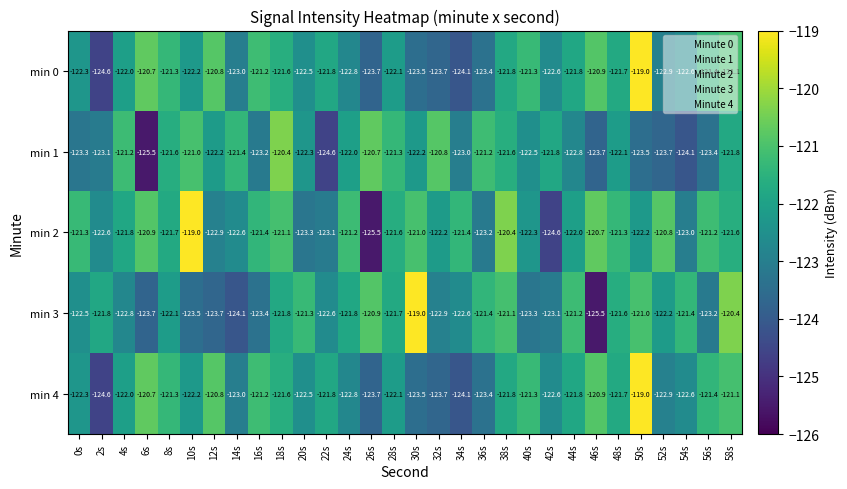

How many categories are shown in the chart?

30